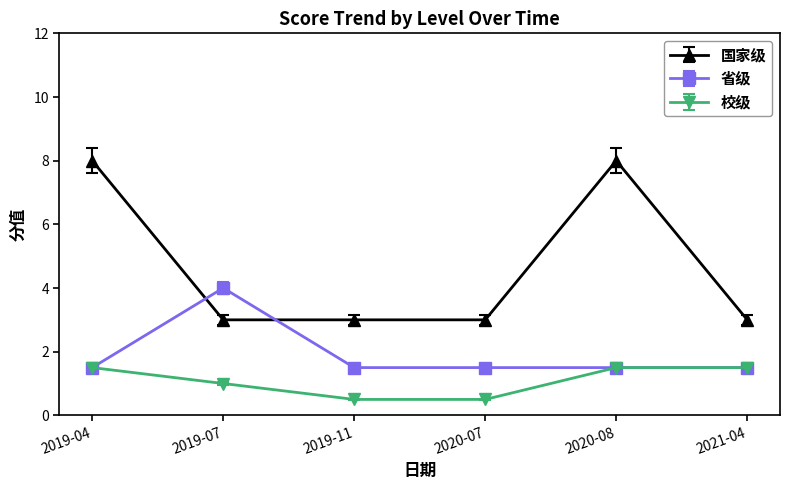

What is the minimum value for 国家级?

3.0